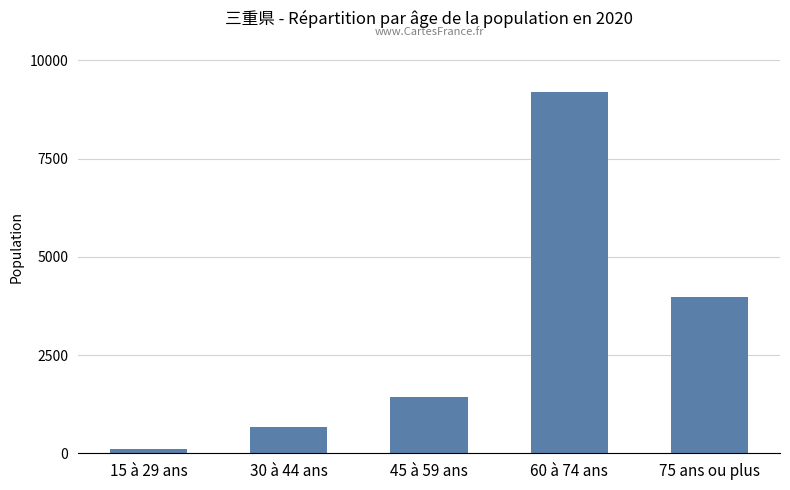

Count the number of categories in the chart.

5